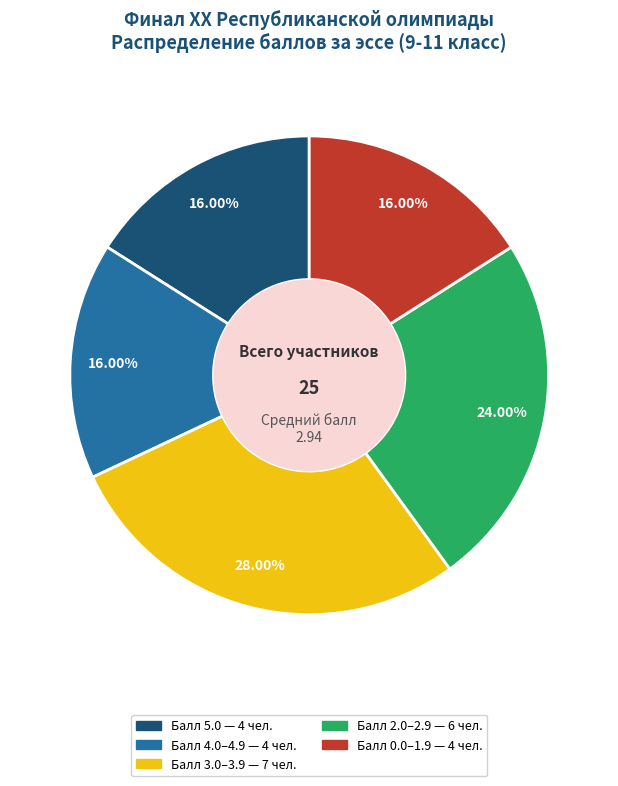

Is there a majority slice in this chart?

No